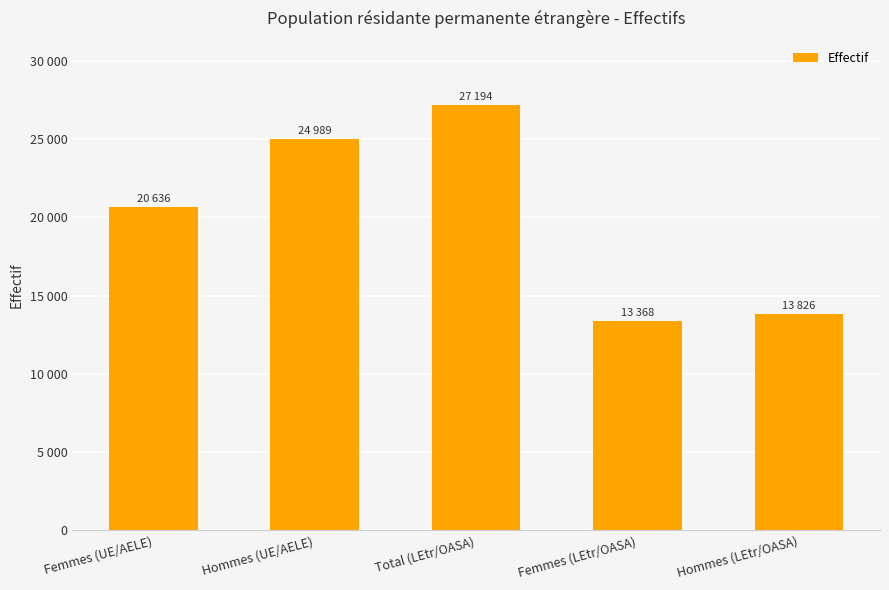

Between Femmes (LEtr/OASA) and Hommes (LEtr/OASA), which is larger?

Hommes (LEtr/OASA)